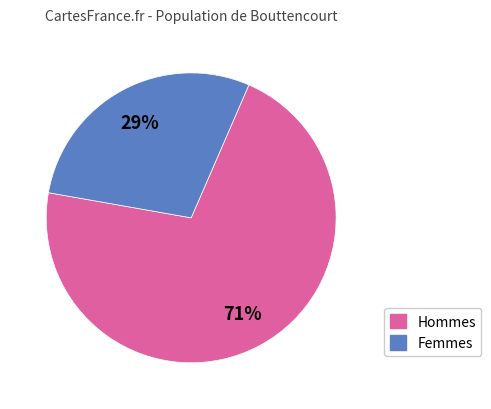

Does any single category account for the majority?

Yes